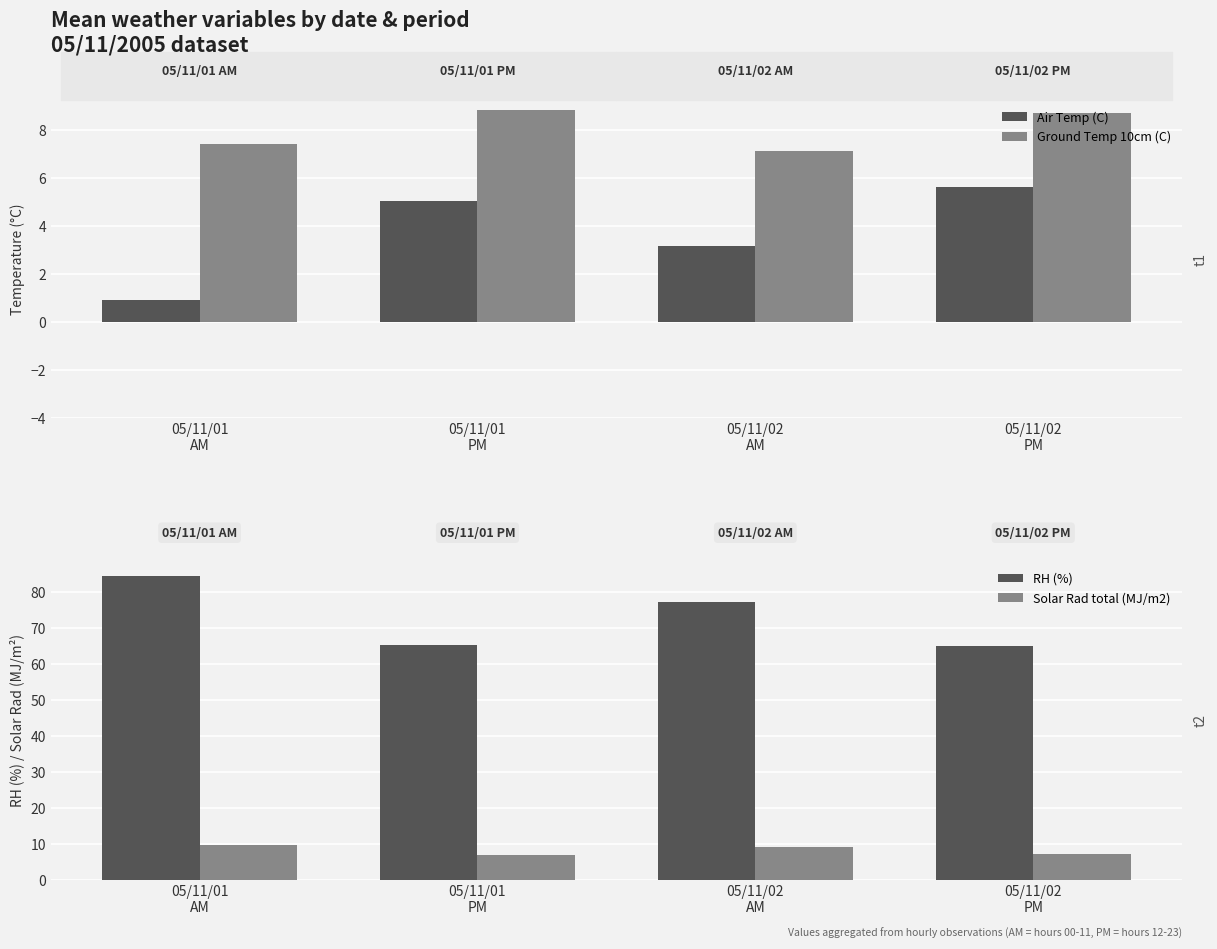

The RH (%) series shows 25.6 at 05/11/01
PM. True or false?

False